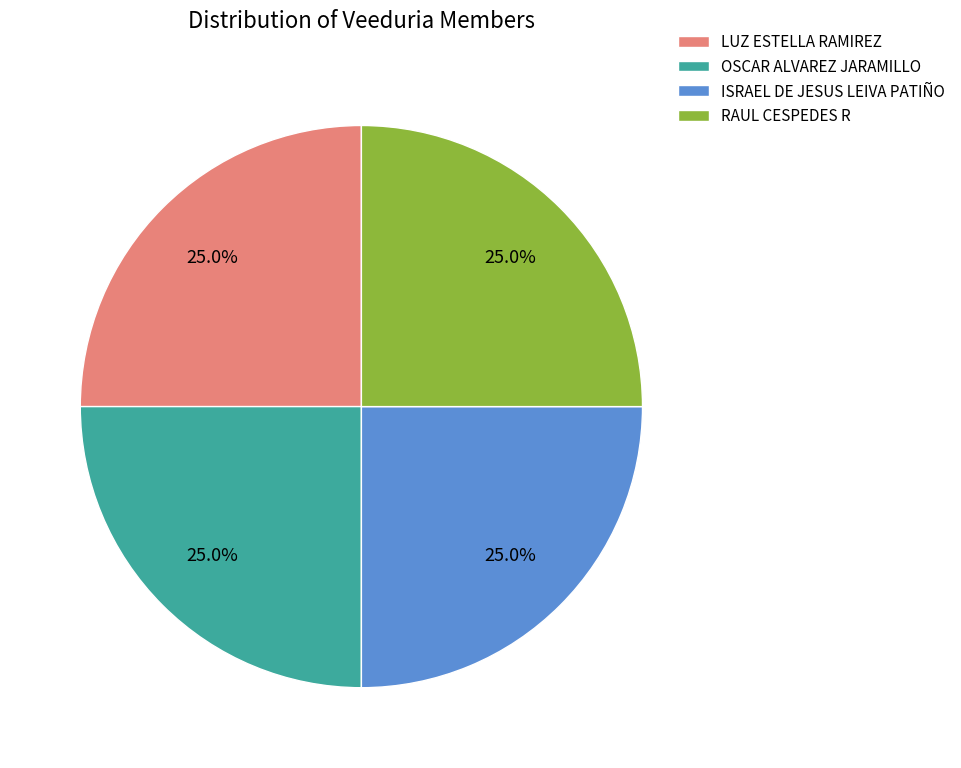

Approximately how many times larger is the value at OSCAR ALVAREZ JARAMILLO compared to ISRAEL DE JESUS LEIVA PATIÑO?

1.0